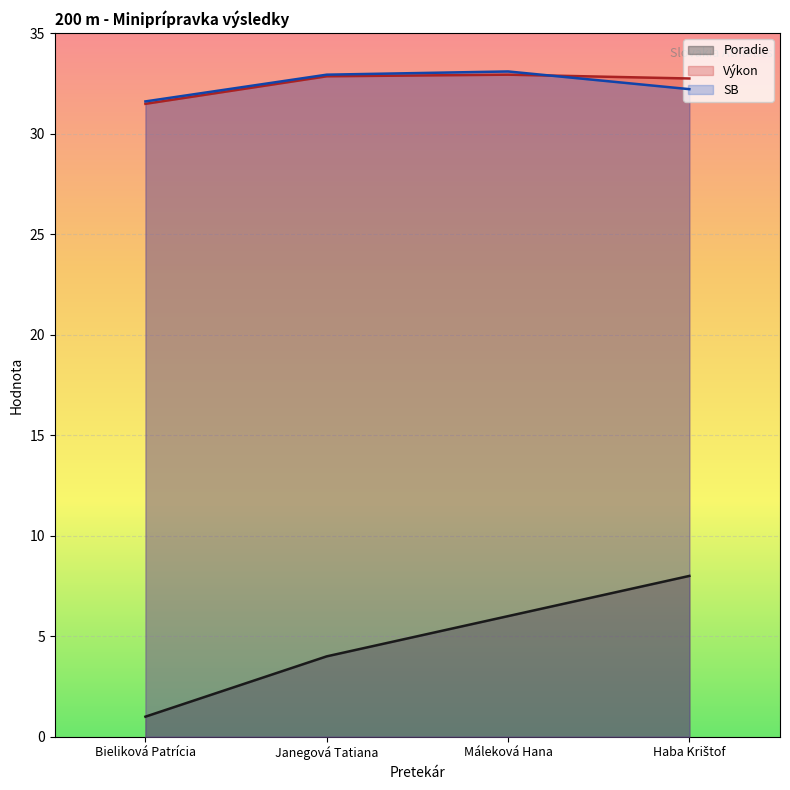

Where does the Poradie series first go above 6?

Haba Krištof